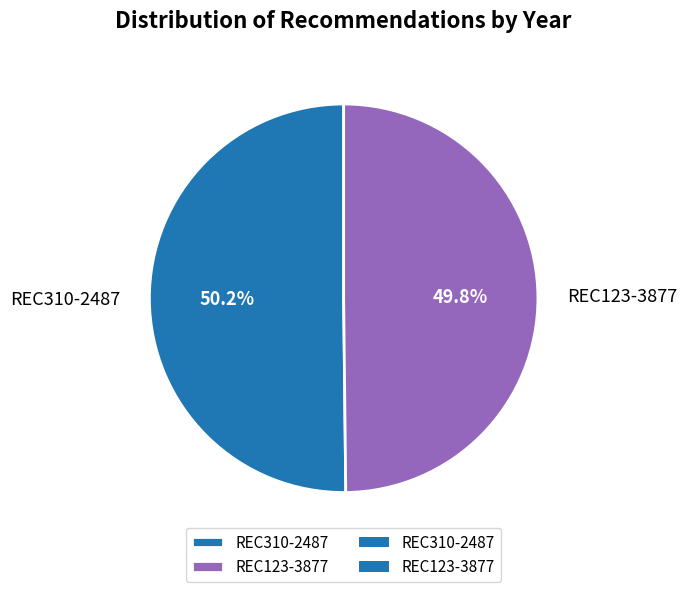

What percentage is the REC310-2487 slice, to the nearest percent?

50%